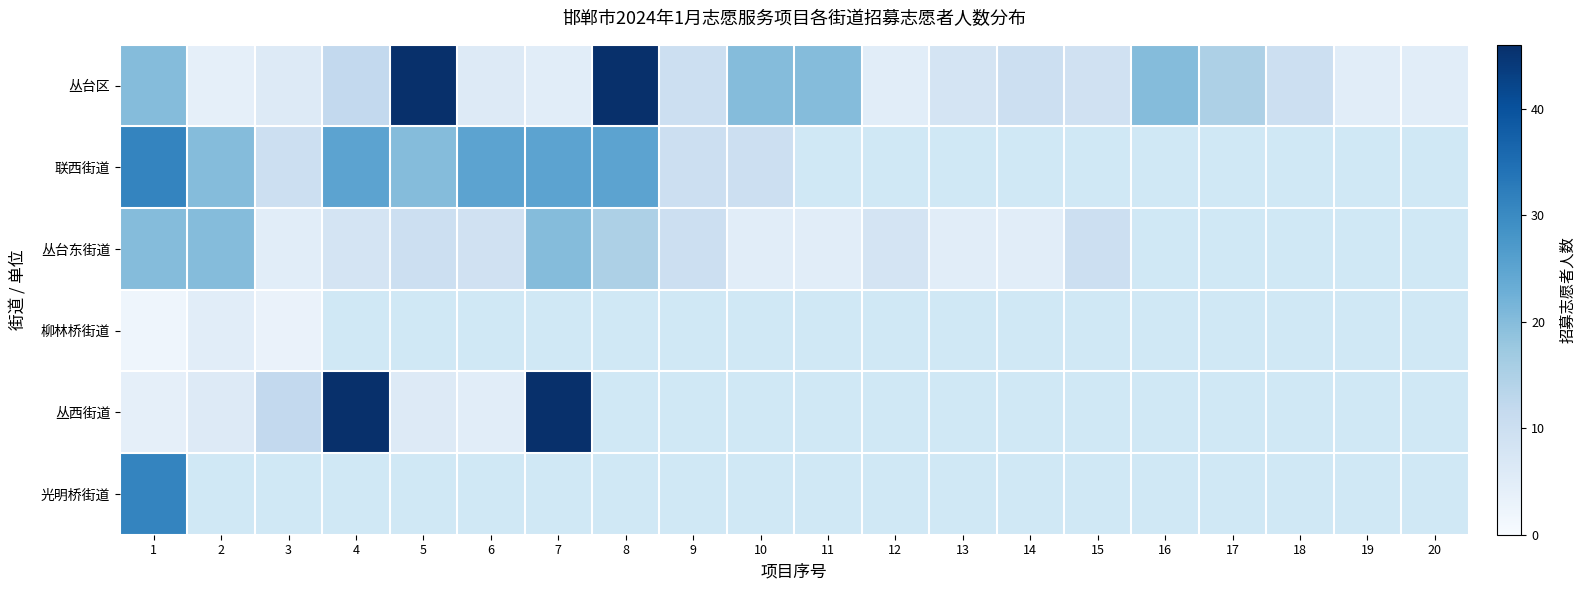

What is the minimum value shown in the chart?

2.0